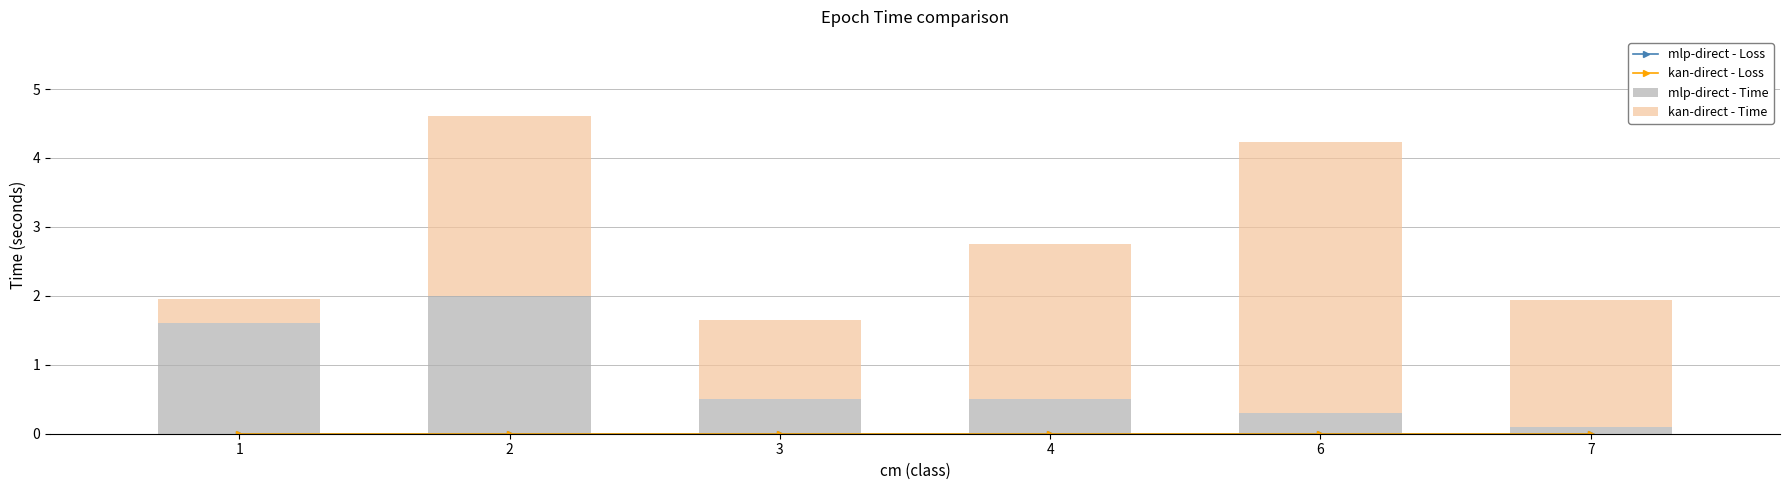

What are all the series names shown in the legend?

mlp-direct - Loss, kan-direct - Loss, mlp-direct - Time, kan-direct - Time